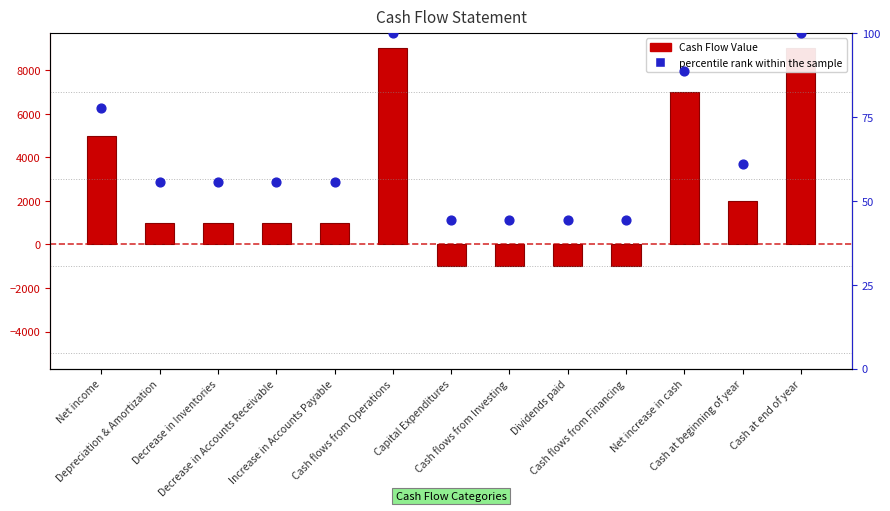

What is the total value across all series at Capital Expenditures?

-955.6